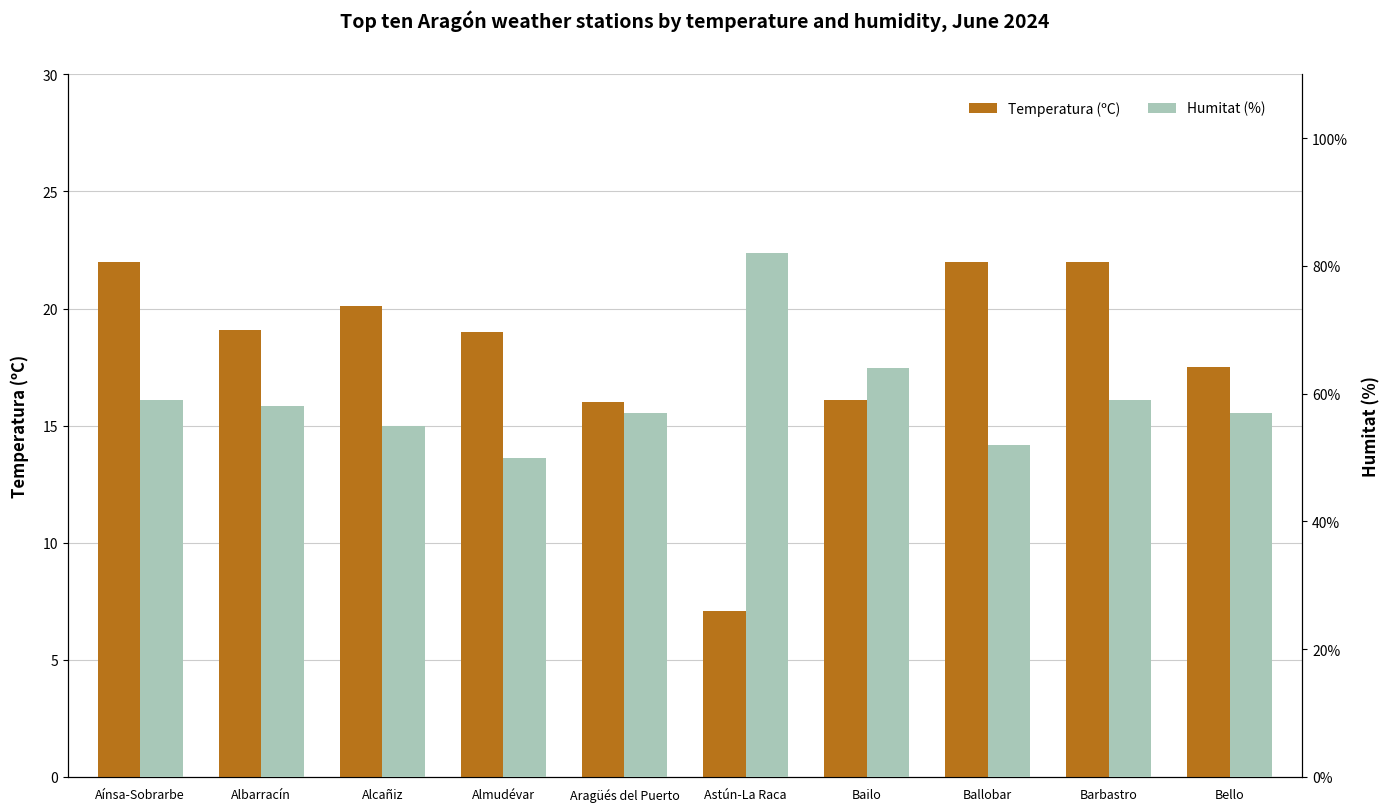

At which category does the chart reach its minimum across all series?

Astún-La Raca